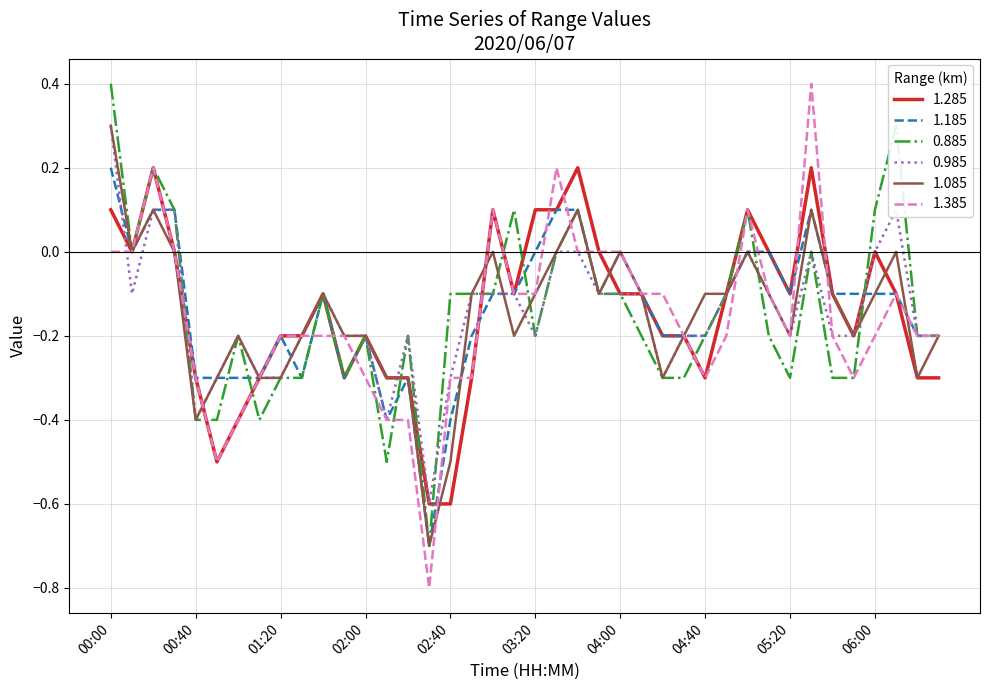

What is the greatest value displayed?

0.4